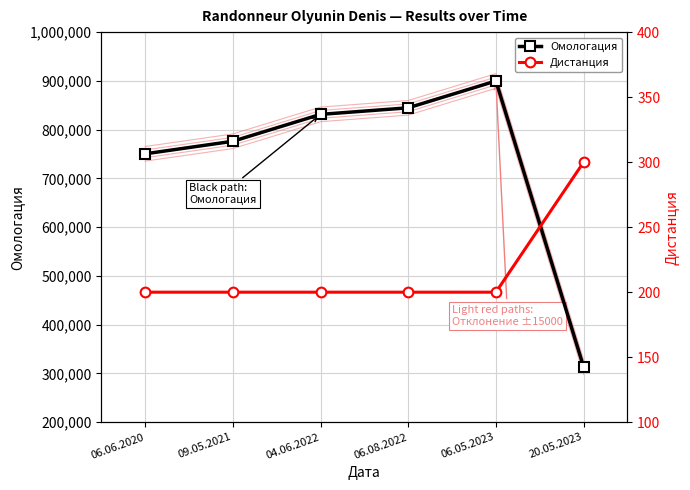

What is the label of the 6th point from the left?

20.05.2023